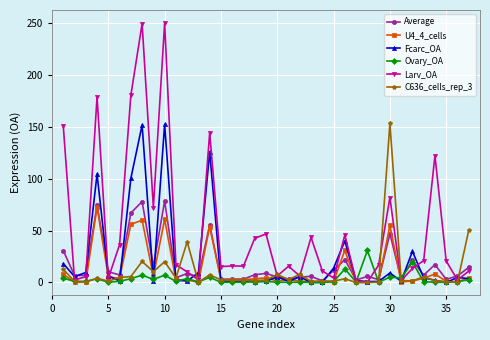

Which series has the widest spread of values?

Larv_OA